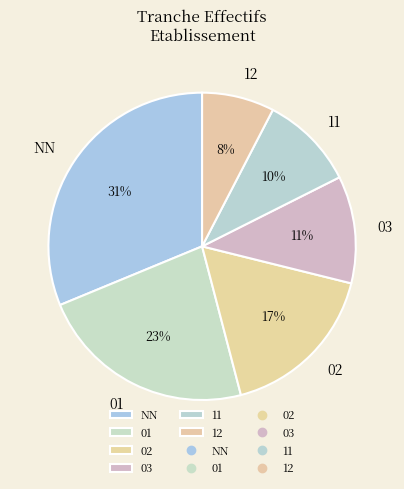

Count the number of slices in the pie.

6